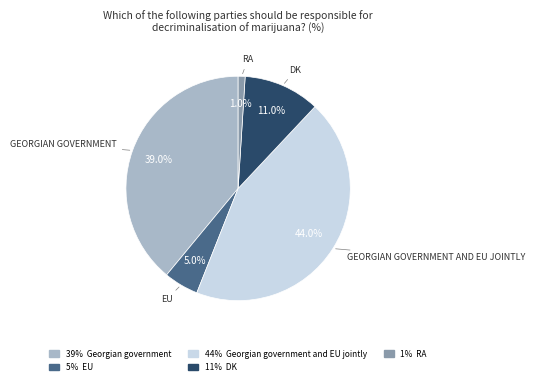

Is there any slice that represents more than half of the pie?

No